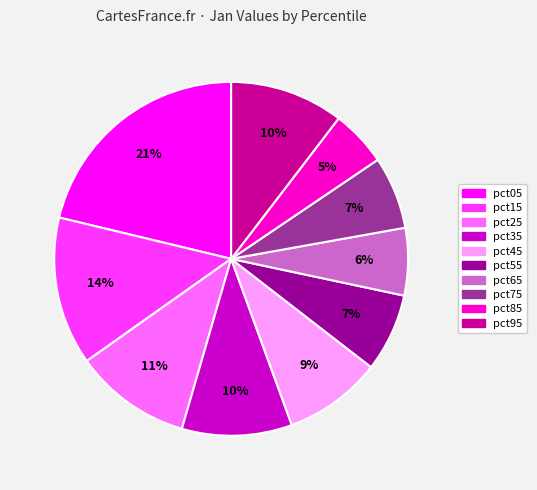

To the nearest percent, what portion does pct15 represent?

14%